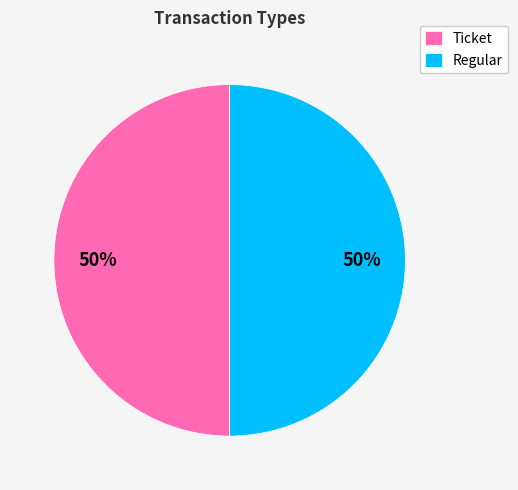

Do Regular and Ticket together represent more than half of the pie?

Yes